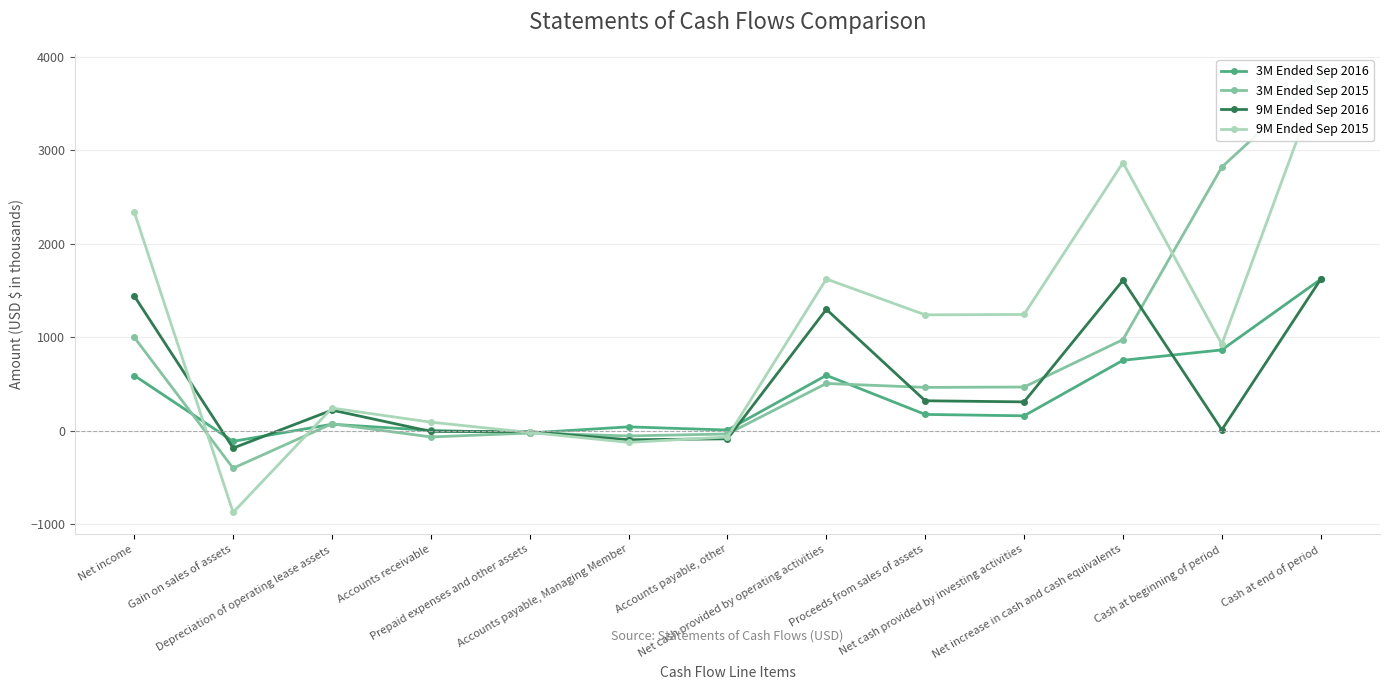

Reading left to right, transcribe all the data shown in this chart.

3M Ended Sep 2016: 592	-112	71	5	-22	43	9	594	176	161	755	866	1621
3M Ended Sep 2015: 1000	-399	76	-65	-23	-54	-33	507	465	469	976	2821	3797
9M Ended Sep 2016: 1443	-184	222	-6	-8	-95	-85	1300	322	310	1610	11	1621
9M Ended Sep 2015: 2341	-872	244	93	-17	-123	-65	1624	1241	1245	2869	928	3797